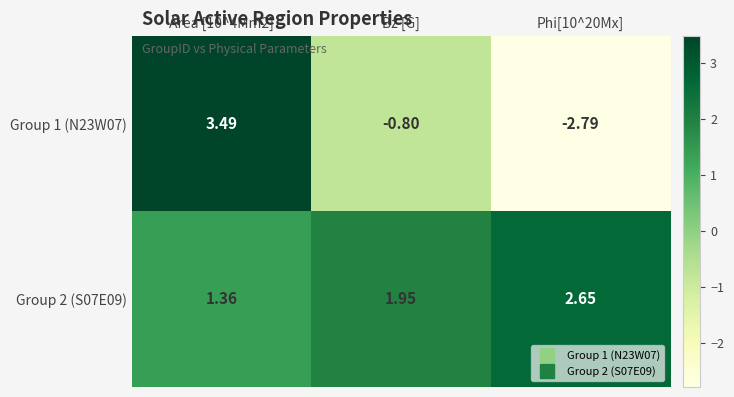

List the series in order of their peak value, highest first.

Group 1 (N23W07), Group 2 (S07E09)